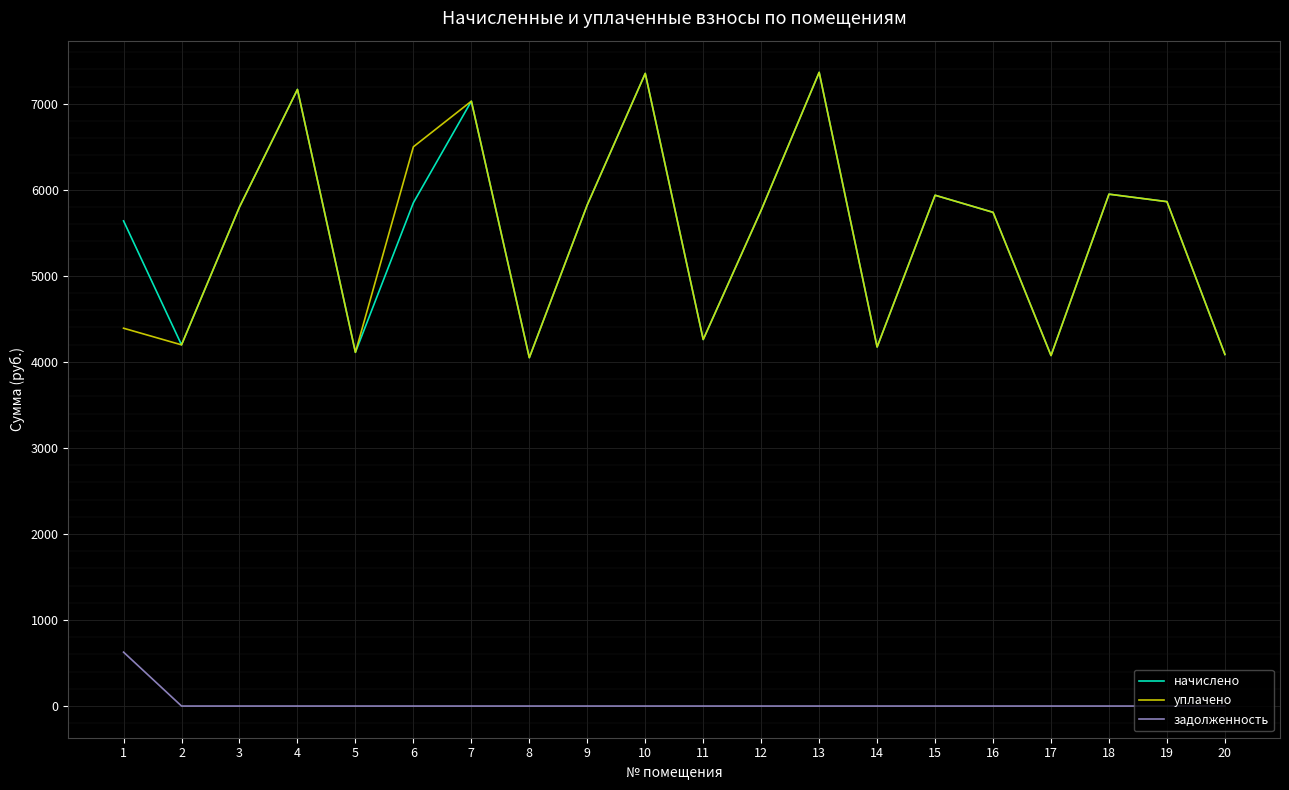

What are all the series names shown in the legend?

начислено, уплачено, задолженность